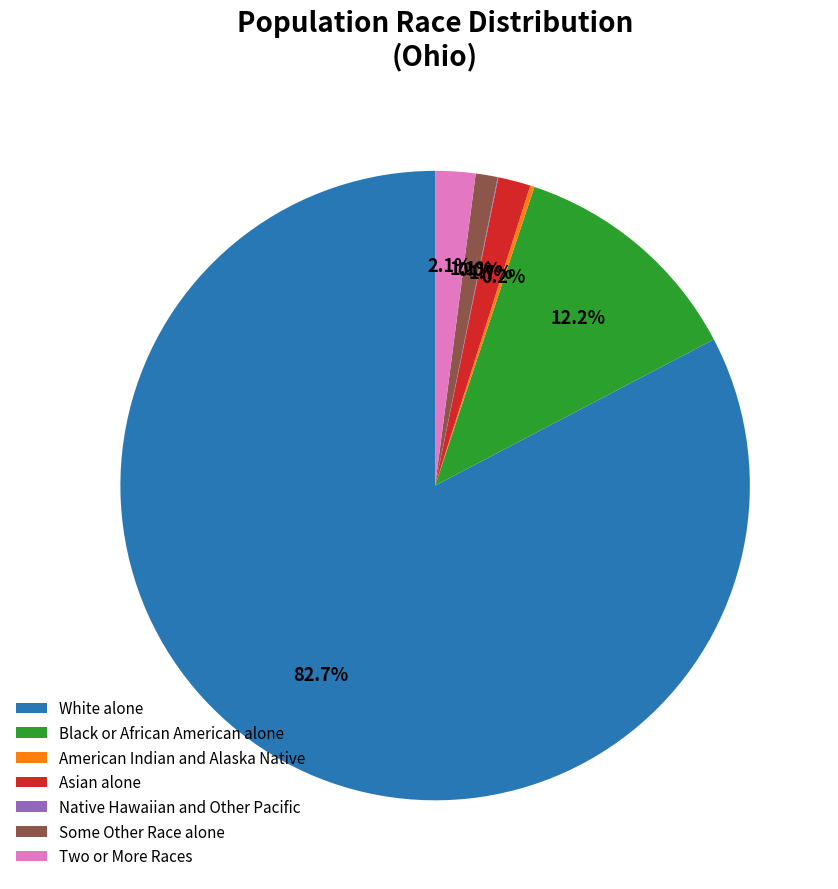

What percentage is NOT represented by Some Other Race alone?

98.9%